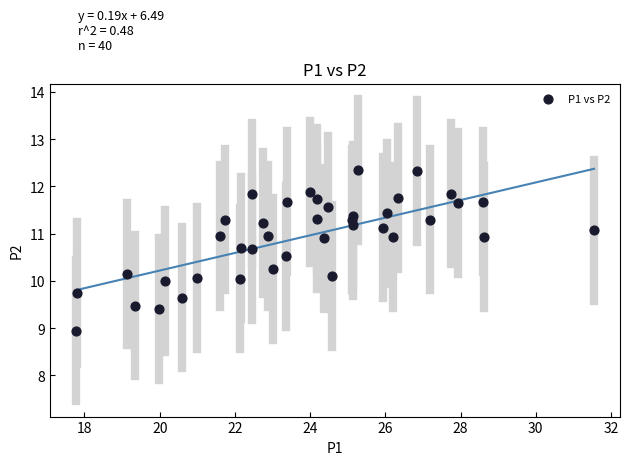

What is the range of X values (max minus min)?

13.8